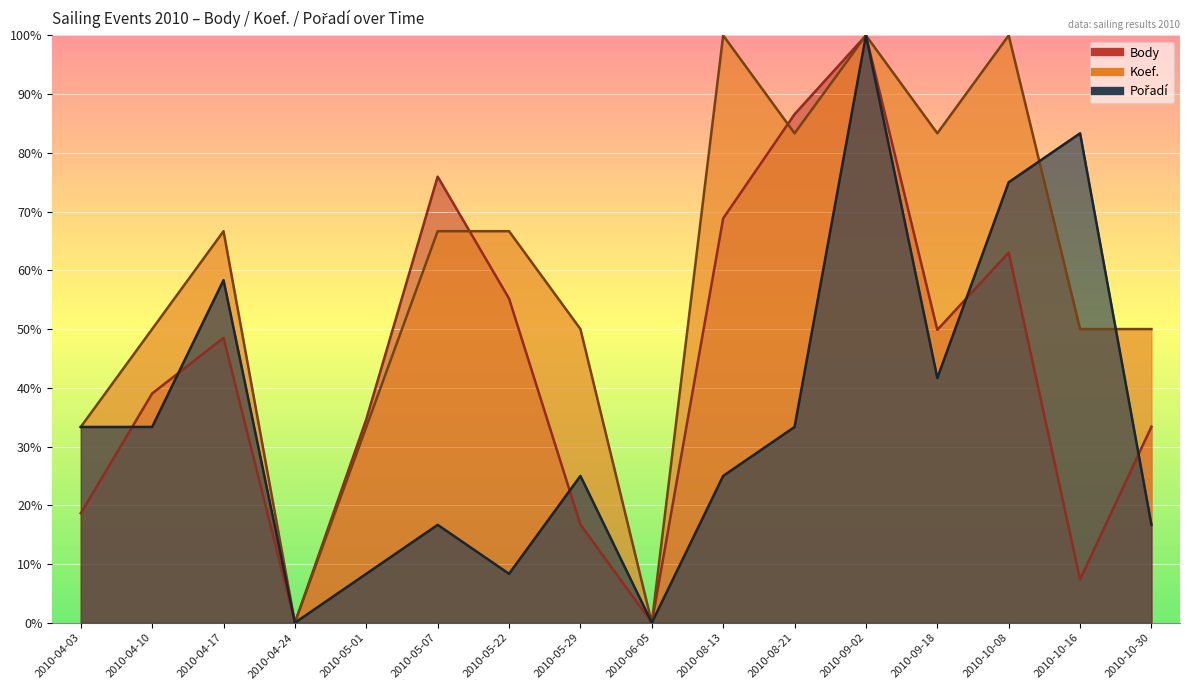

What position from the left is 2010-10-30?

16